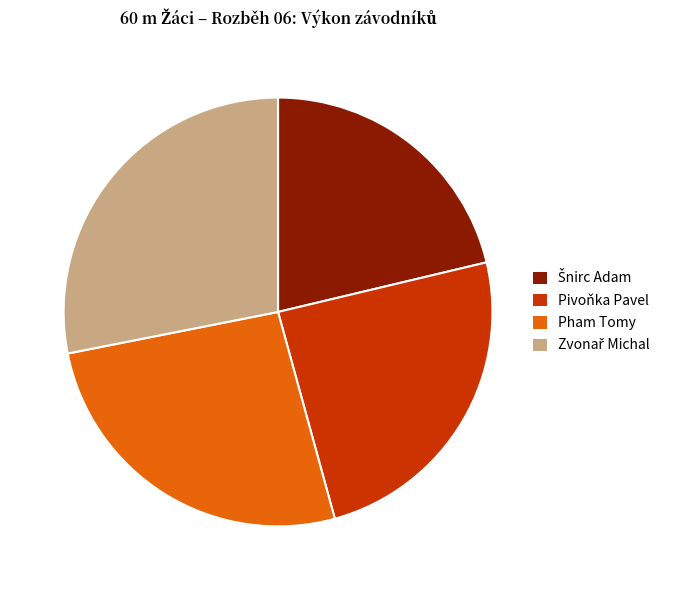

Between Pham Tomy and Pivoňka Pavel, which is larger?

Pham Tomy